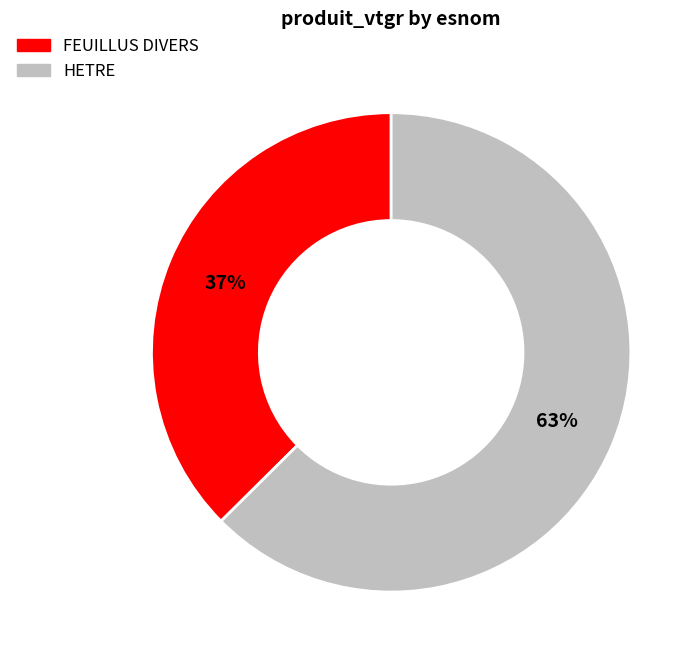

Do HETRE and FEUILLUS DIVERS together represent more than half of the pie?

Yes